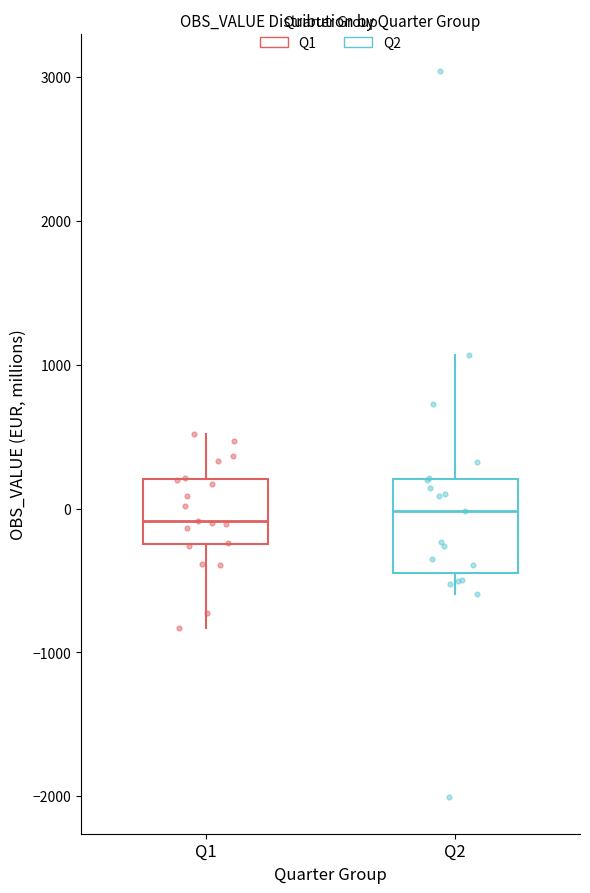

Reading left to right, transcribe this box plot: for each box, give where its median line is, the range the box spans, and where its two whiskers end, as read against the y-axis. The values are not printed on the chart, so give them approximately, as read against the axis.

Q1: median -100, box -200 to 200, whiskers -800 to 500
Q2: median 0, box -400 to 200, whiskers -600 to 1100